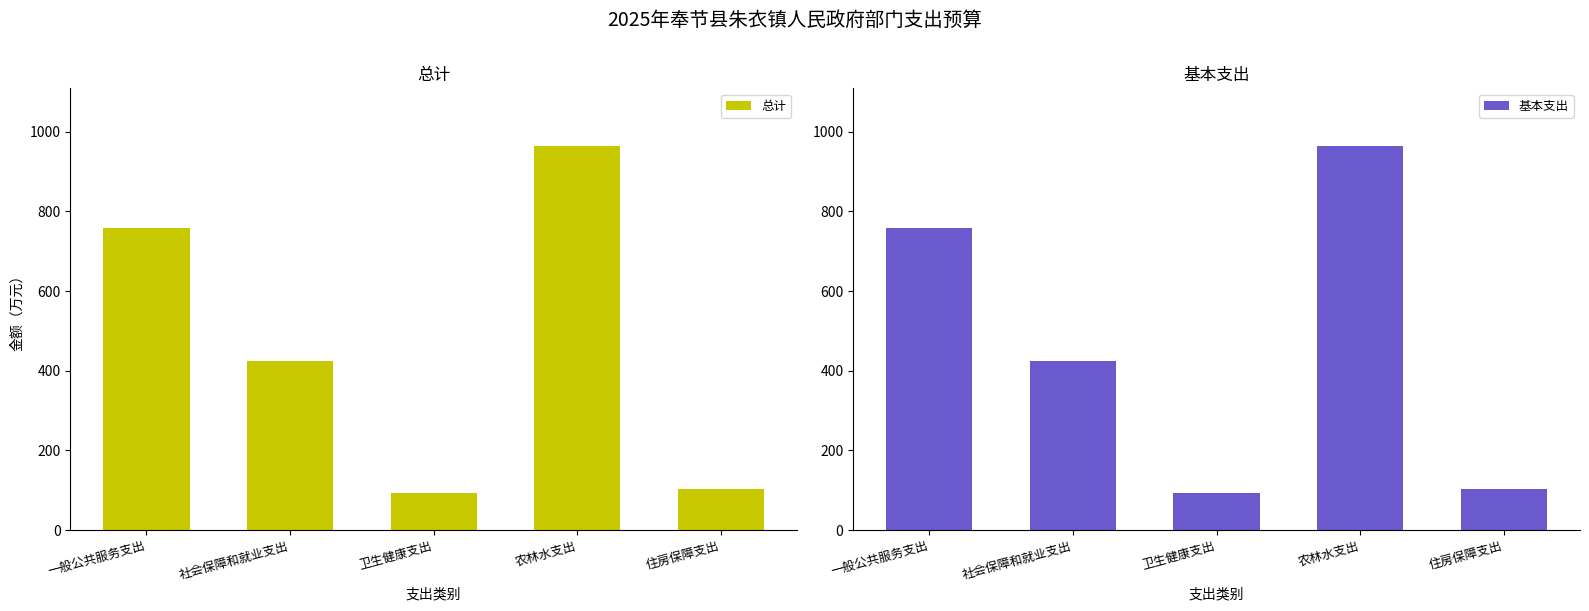

Reading left to right, transcribe all the data shown in this chart.

总计: 758.5	424.6	92.4	964.5	103.3
基本支出: 758.5	424.6	92.4	964.5	103.3